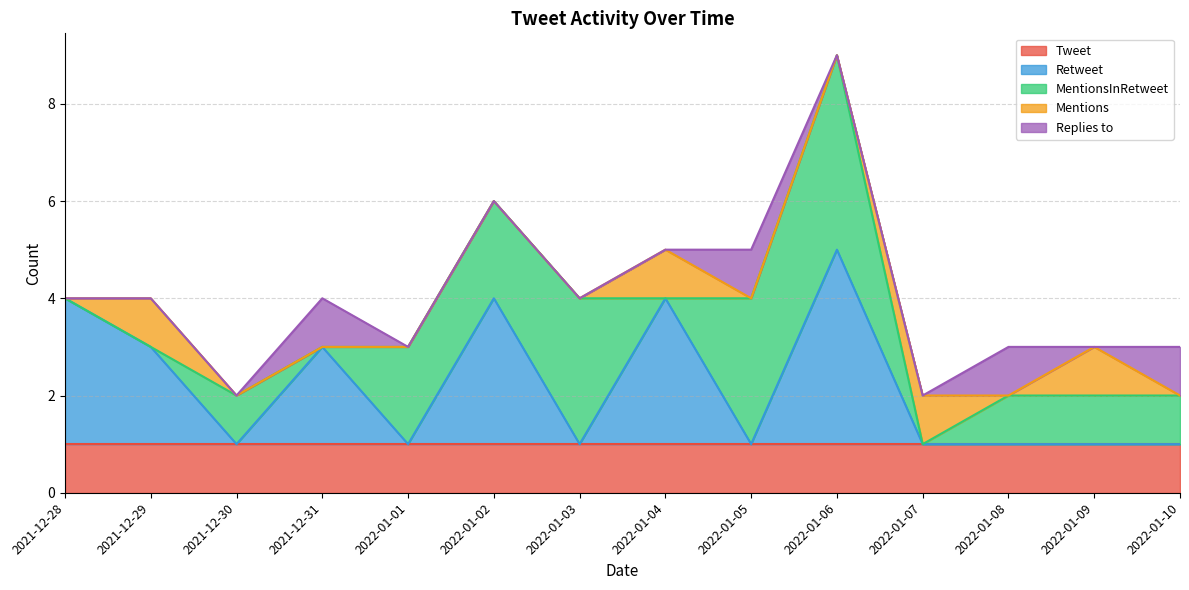

What is the label of the 12th point from the right?

2021-12-30